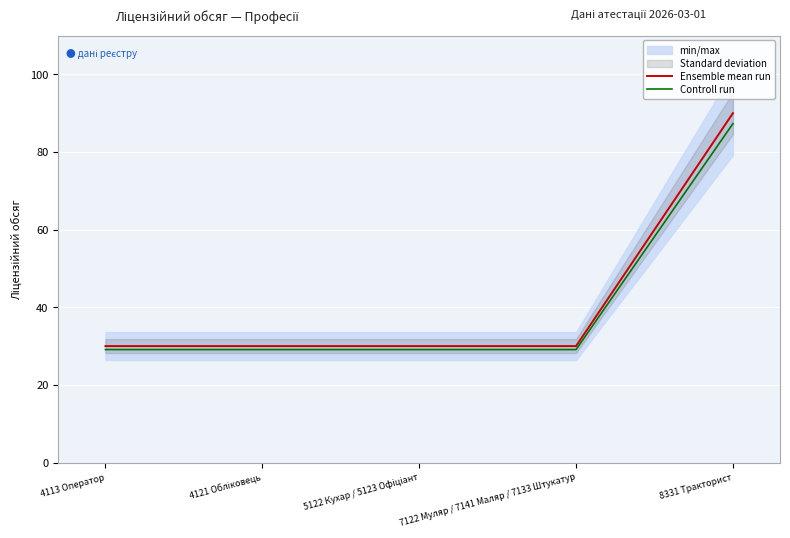

What is the difference between the highest and lowest values at 7122 Муляр / 7141 Маляр / 7133 Штукатур?

0.9